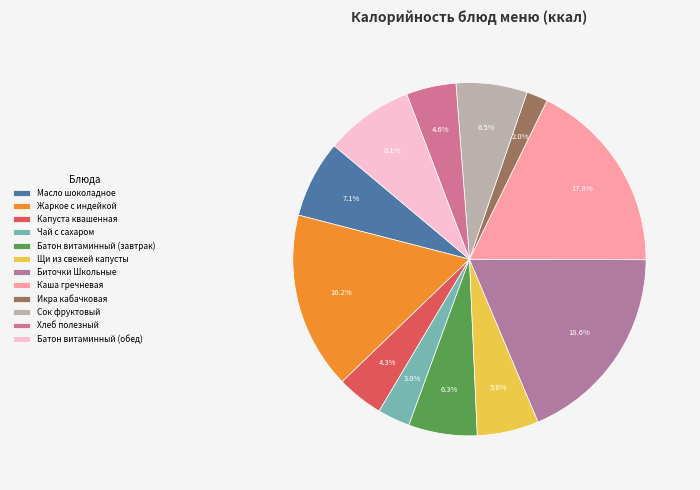

True or false: Батон витаминный (завтрак) accounts for 1% of the total.

False